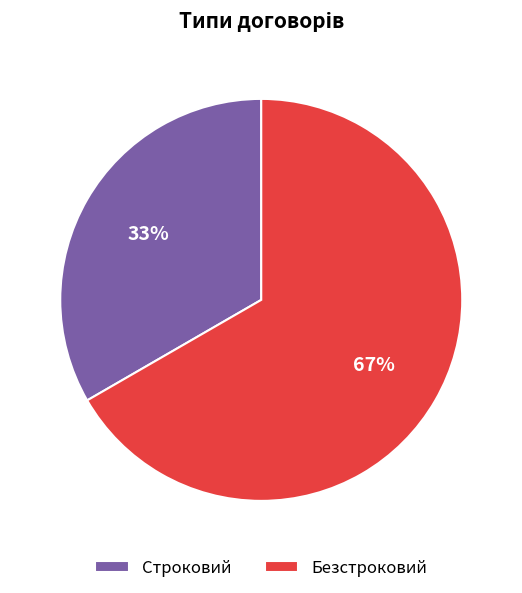

The Безстроковий slice represents 67% of the pie. True or false?

True